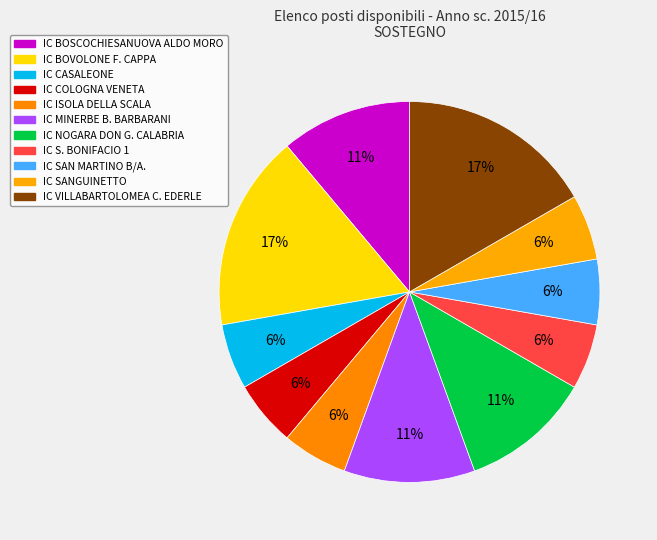

Count the number of slices in the pie.

11